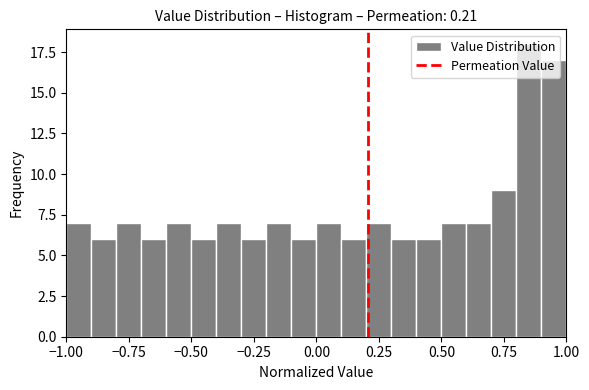

Around what value on the x-axis is the tallest bar? Give the approximate position of its centre, as read against the axis.

0.85